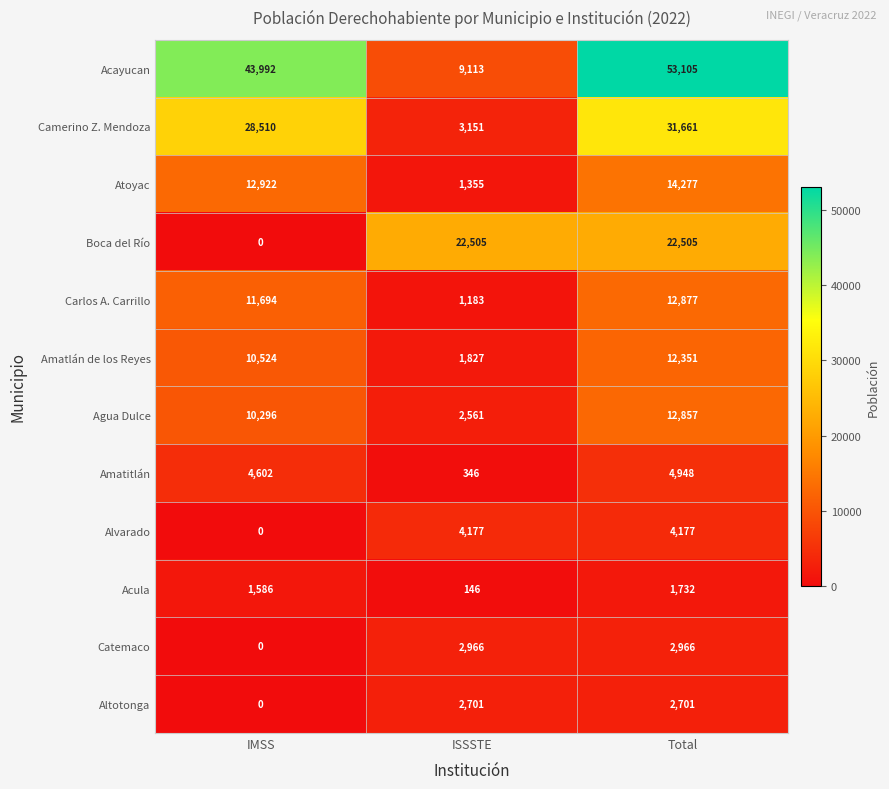

Which series has the largest range (max minus min)?

Acayucan